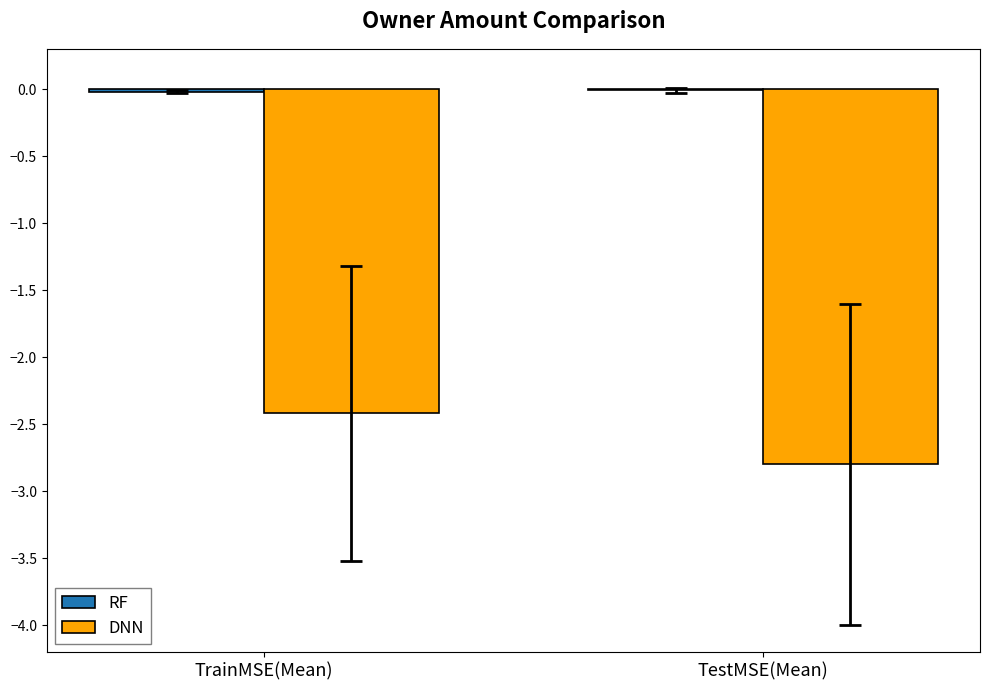

What is the sum of all DNN values?

-5.2